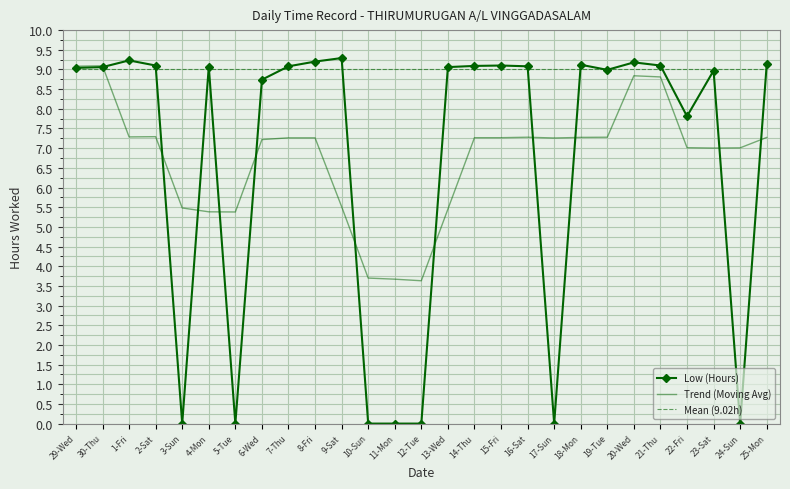

Rank the categories by value from highest to lowest.

9-Sat, 1-Fri, 8-Fri, 20-Wed, 25-Mon, 18-Mon, 2-Sat, 15-Fri, 21-Thu, 14-Thu, 7-Thu, 16-Sat, 4-Mon, 30-Thu, 13-Wed, 29-Wed, 19-Tue, 23-Sat, 6-Wed, 22-Fri, 3-Sun, 5-Tue, 10-Sun, 11-Mon, 12-Tue, 17-Sun, 24-Sun